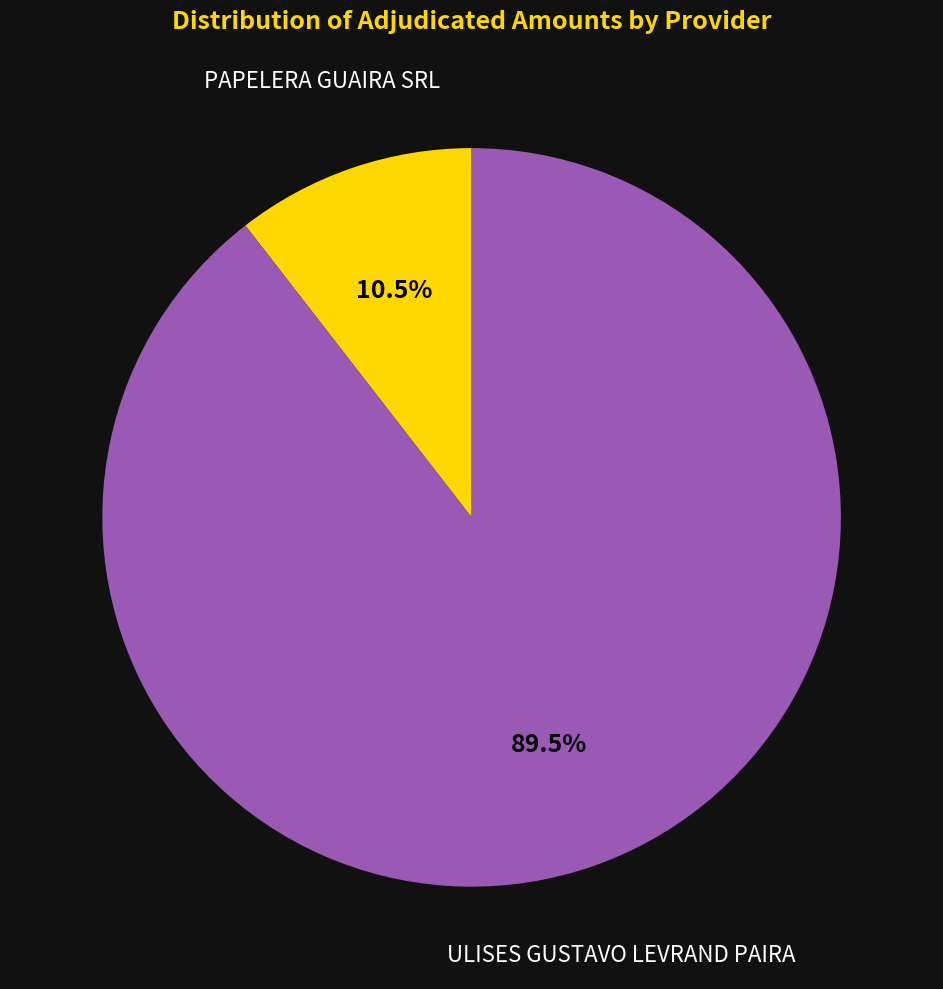

Approximately how many times larger is the value at ULISES GUSTAVO LEVRAND PAIRA compared to PAPELERA GUAIRA SRL?

8.5